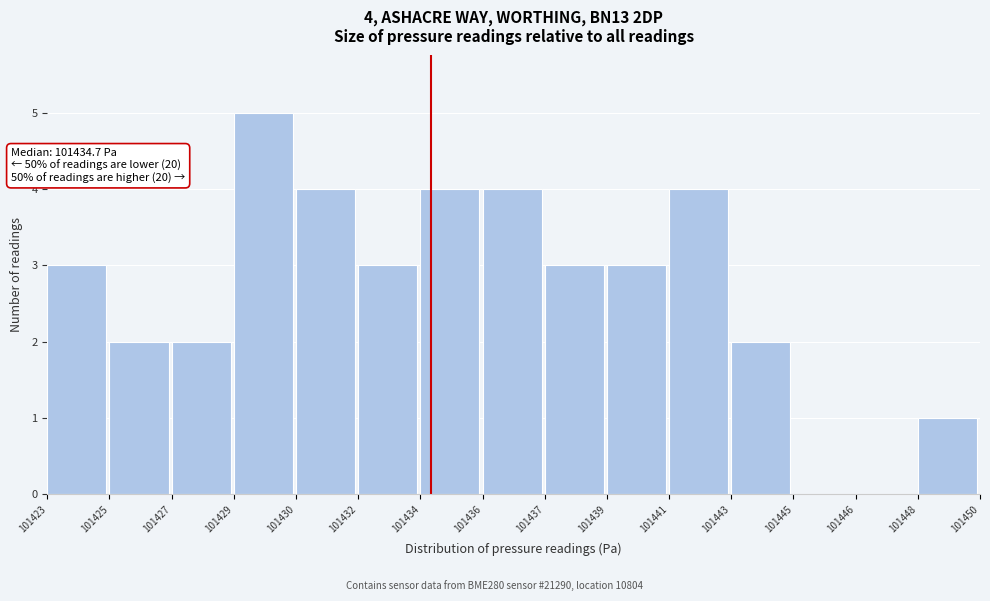

Reading left to right, transcribe all the data shown in this chart.

101423=3	101425=2	101427=2	101429=5	101430=4	101432=3	101434=4	101436=4	101437=3	101439=3	101441=4	101443=2	101445=0	101446=0	101448=1